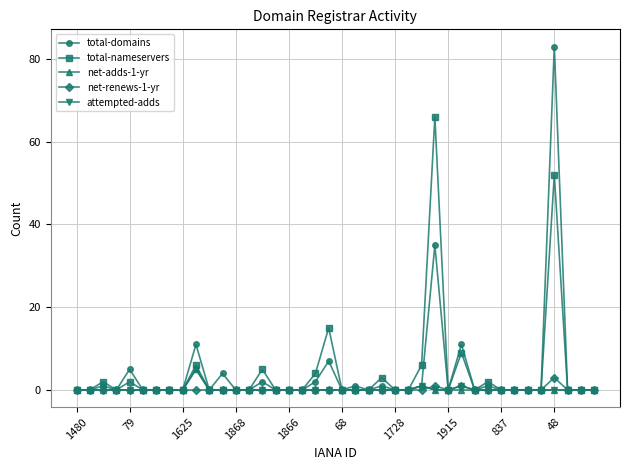

What is the maximum value for total-nameservers?

66